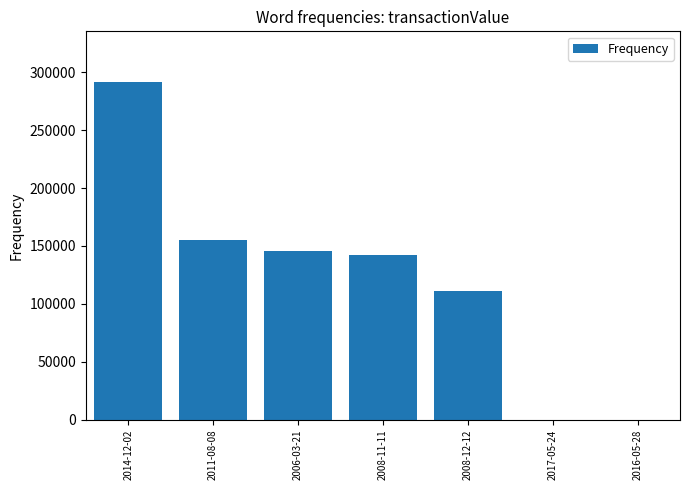

What is the sum of the values at 2011-08-08 and 2016-05-28?

155300